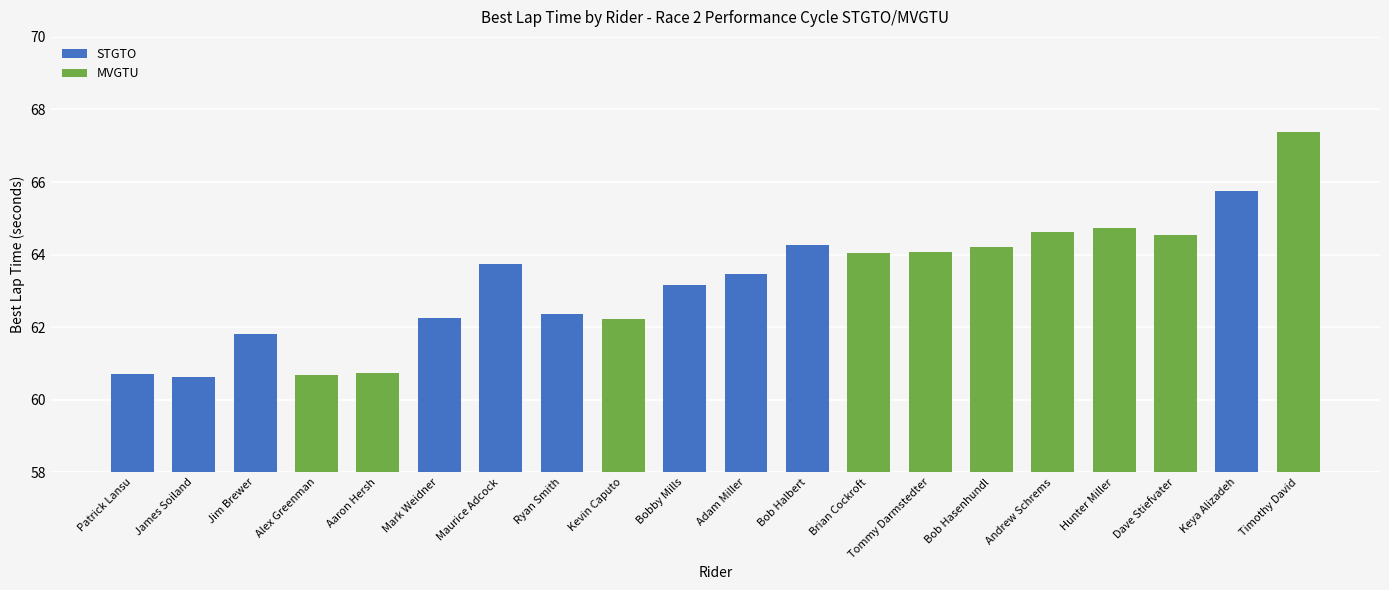

What is the average value?

63.3